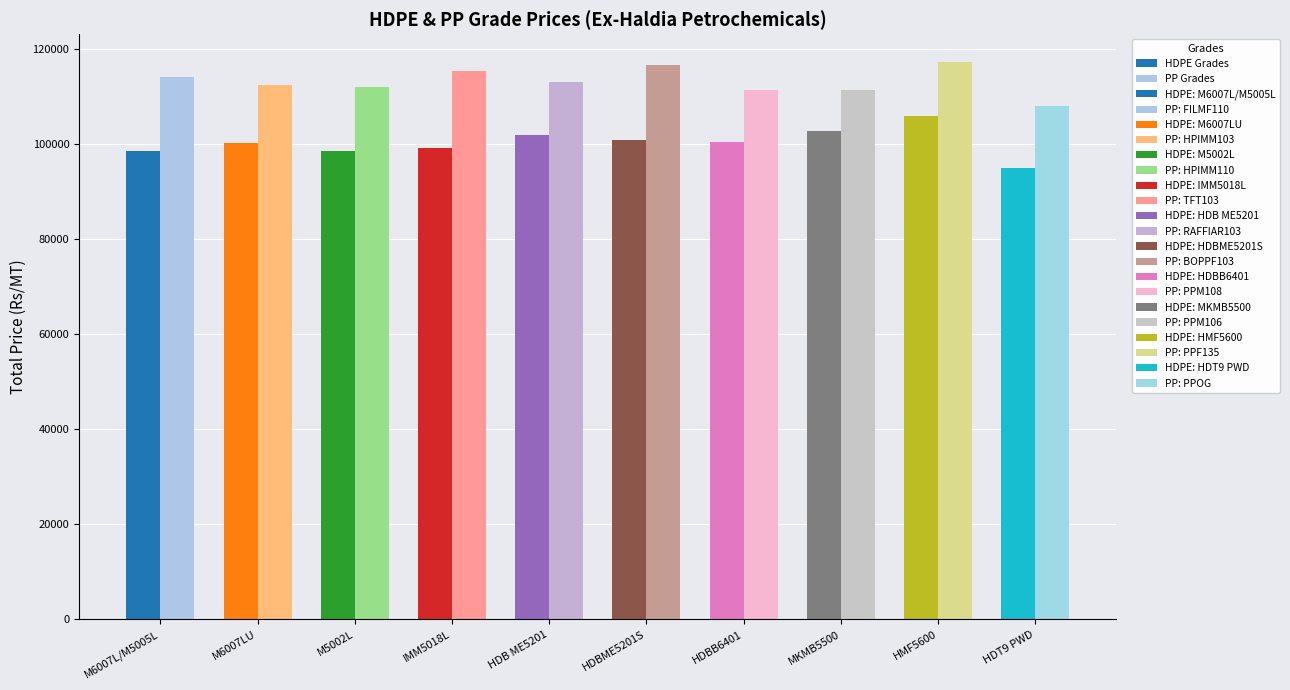

List the series in order of their peak value, lowest first.

HDPE Grades, PP Grades